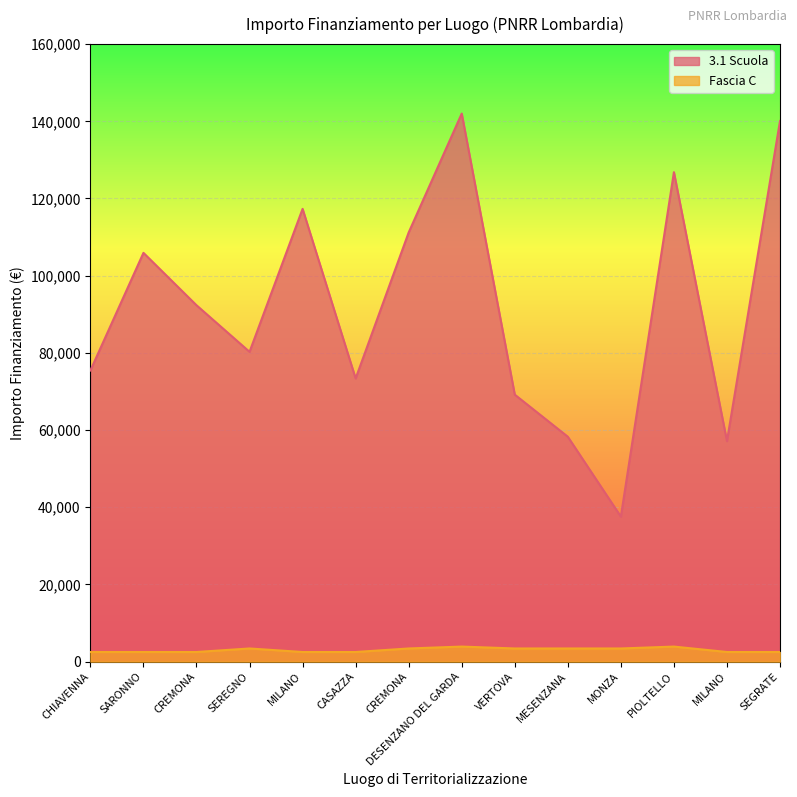

At which label does Fascia C first exceed 3413?

DESENZANO DEL GARDA